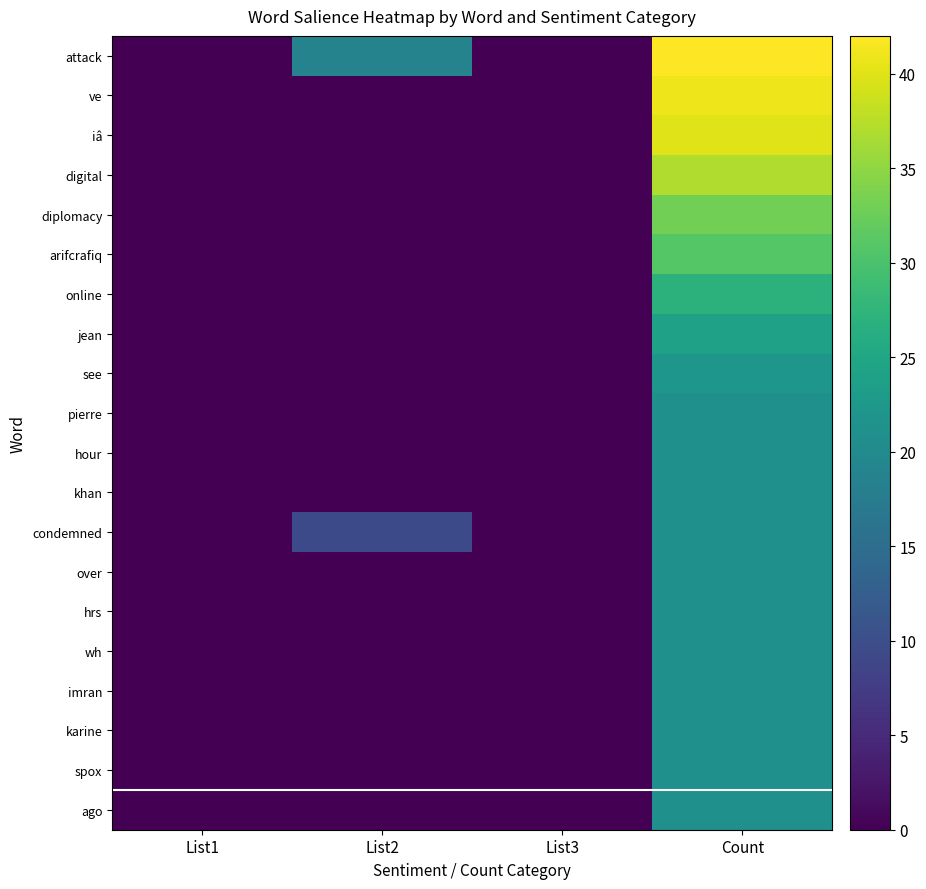

Reading left to right, what are all the values shown in this chart?

attack: List1=0.0	List2=18.9	List3=0.0	Count=42.0
ve: List1=0.0	List2=0.0	List3=0.0	Count=41.0
iâ: List1=0.0	List2=0.0	List3=0.0	Count=40.0
digital: List1=0.0	List2=0.0	List3=0.0	Count=37.0
diplomacy: List1=0.0	List2=0.0	List3=0.0	Count=33.0
arifcrafiq: List1=0.0	List2=0.0	List3=0.0	Count=31.0
online: List1=0.0	List2=0.0	List3=0.0	Count=27.0
jean: List1=0.0	List2=0.0	List3=0.0	Count=24.0
see: List1=0.0	List2=0.0	List3=0.0	Count=22.0
pierre: List1=0.0	List2=0.0	List3=0.0	Count=21.0
hour: List1=0.0	List2=0.0	List3=0.0	Count=21.0
khan: List1=0.0	List2=0.0	List3=0.0	Count=21.0
condemned: List1=0.0	List2=9.4	List3=0.0	Count=21.0
over: List1=0.0	List2=0.0	List3=0.0	Count=21.0
hrs: List1=0.0	List2=0.0	List3=0.0	Count=21.0
wh: List1=0.0	List2=0.0	List3=0.0	Count=21.0
imran: List1=0.0	List2=0.0	List3=0.0	Count=21.0
karine: List1=0.0	List2=0.0	List3=0.0	Count=21.0
spox: List1=0.0	List2=0.0	List3=0.0	Count=21.0
ago: List1=0.0	List2=0.0	List3=0.0	Count=21.0